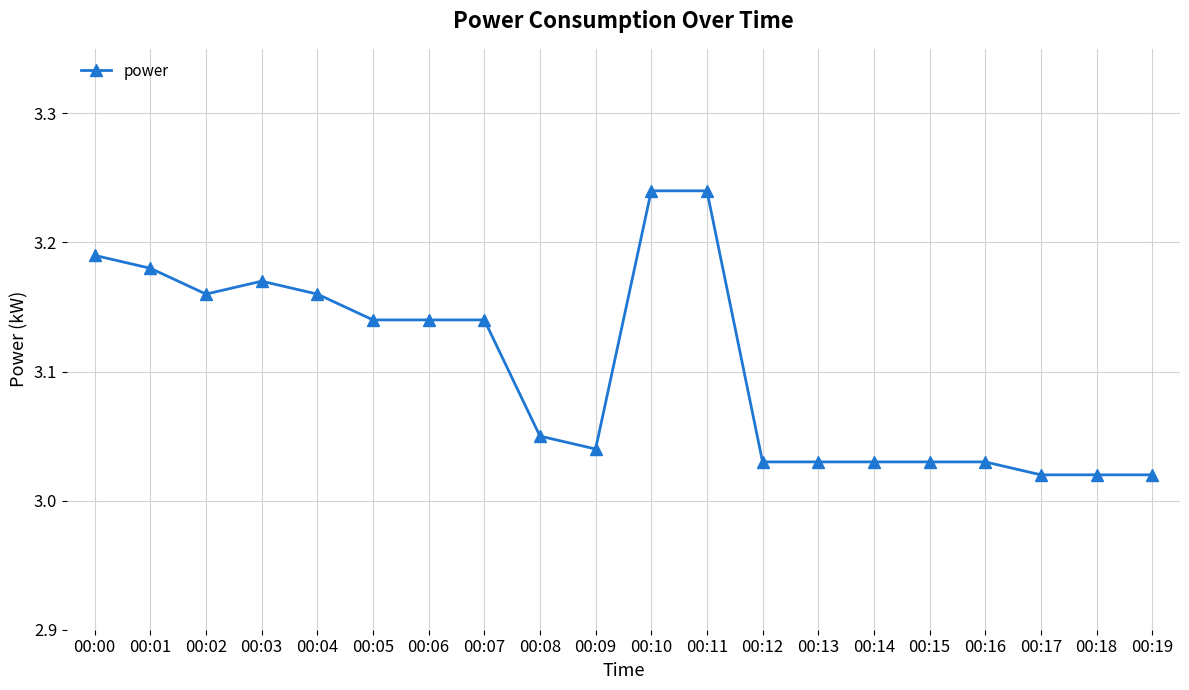

How many distinct data groups are displayed?

1